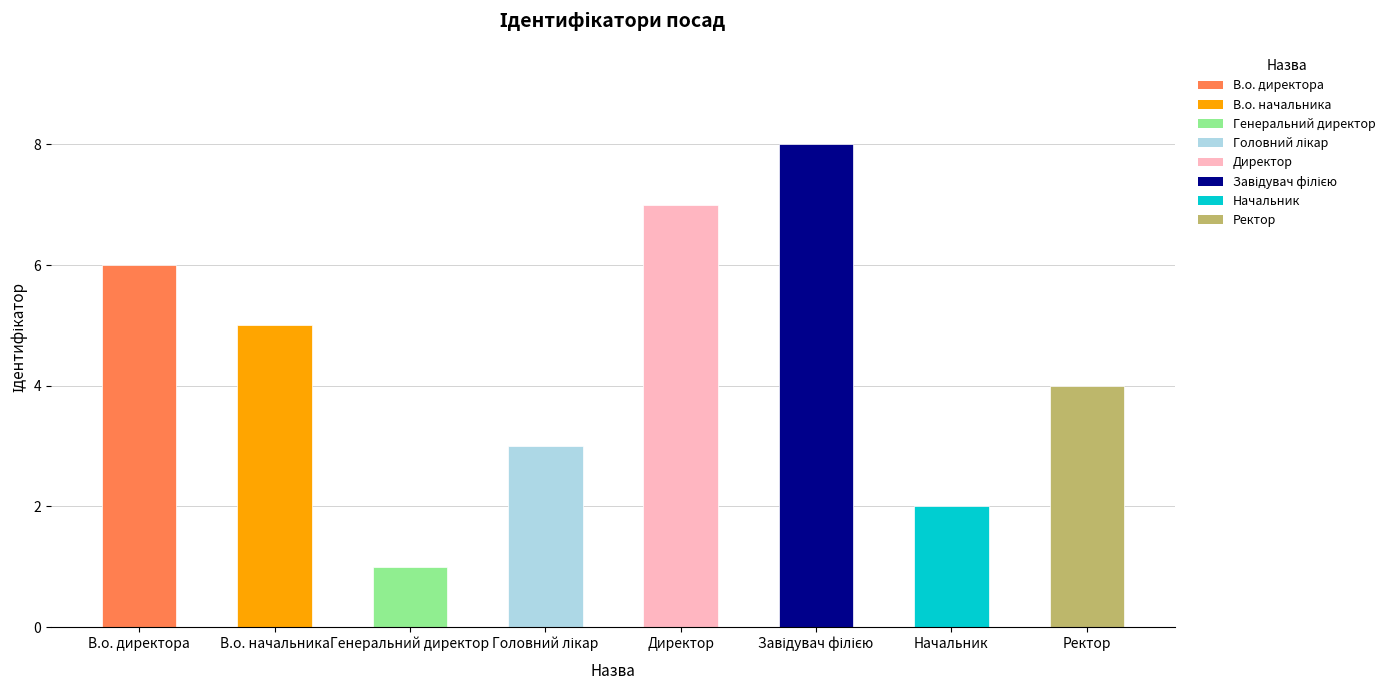

What is the minimum value shown in the chart?

1